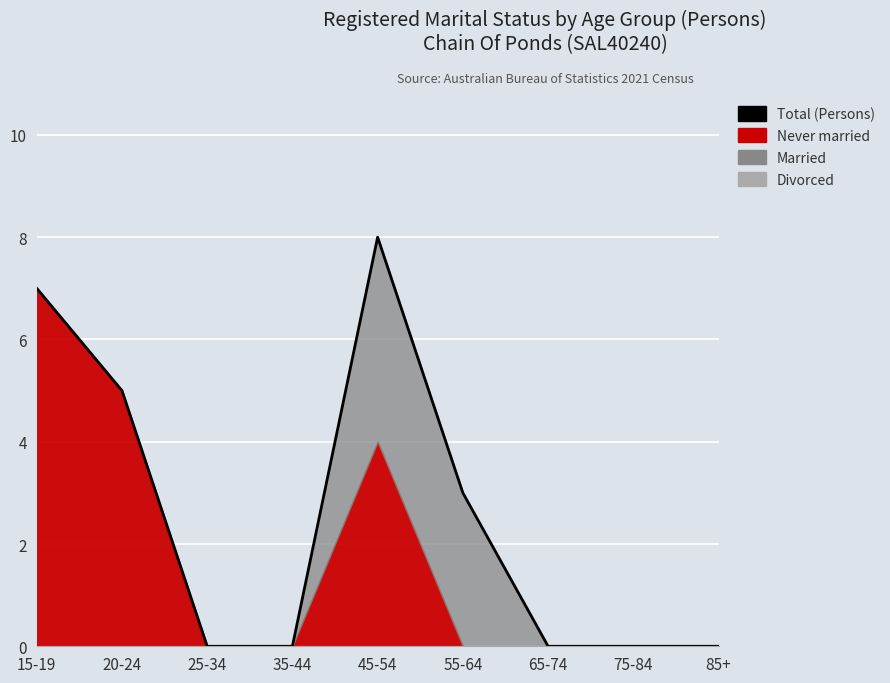

The value at 75-84 is 0. True or false?

True